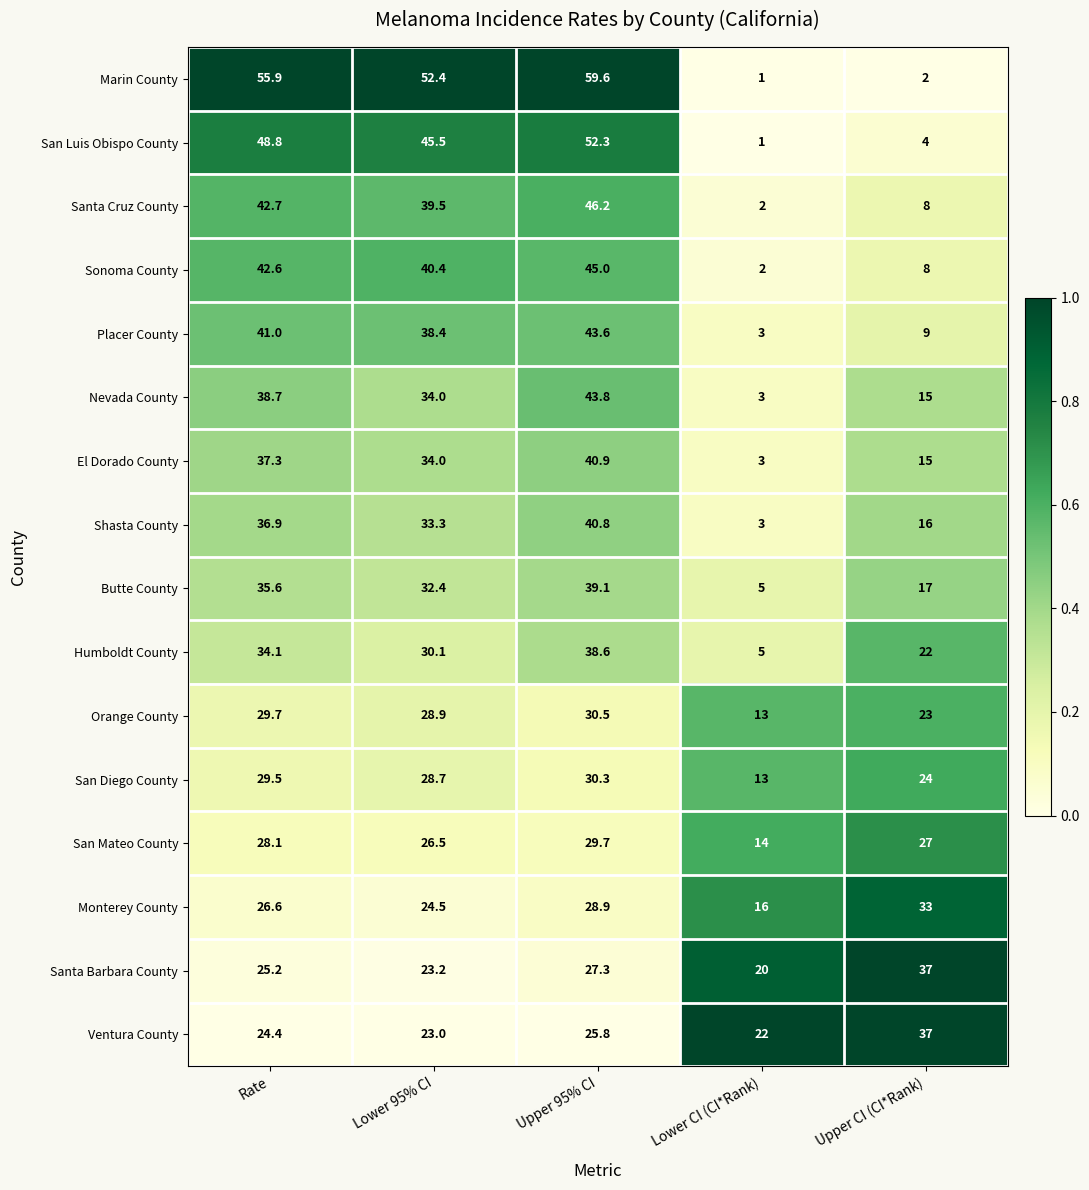

Which series has the widest spread of values?

Marin County